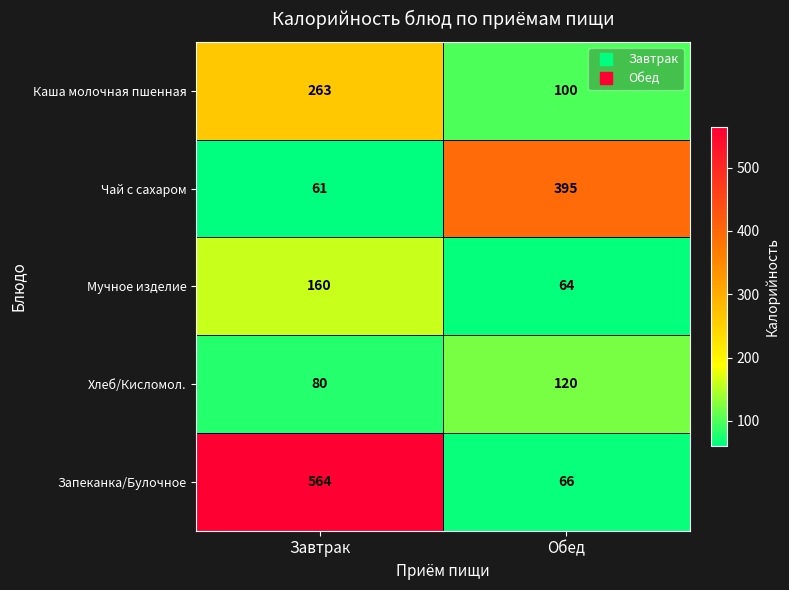

Which series has the largest total across all categories?

Запеканка/Булочное